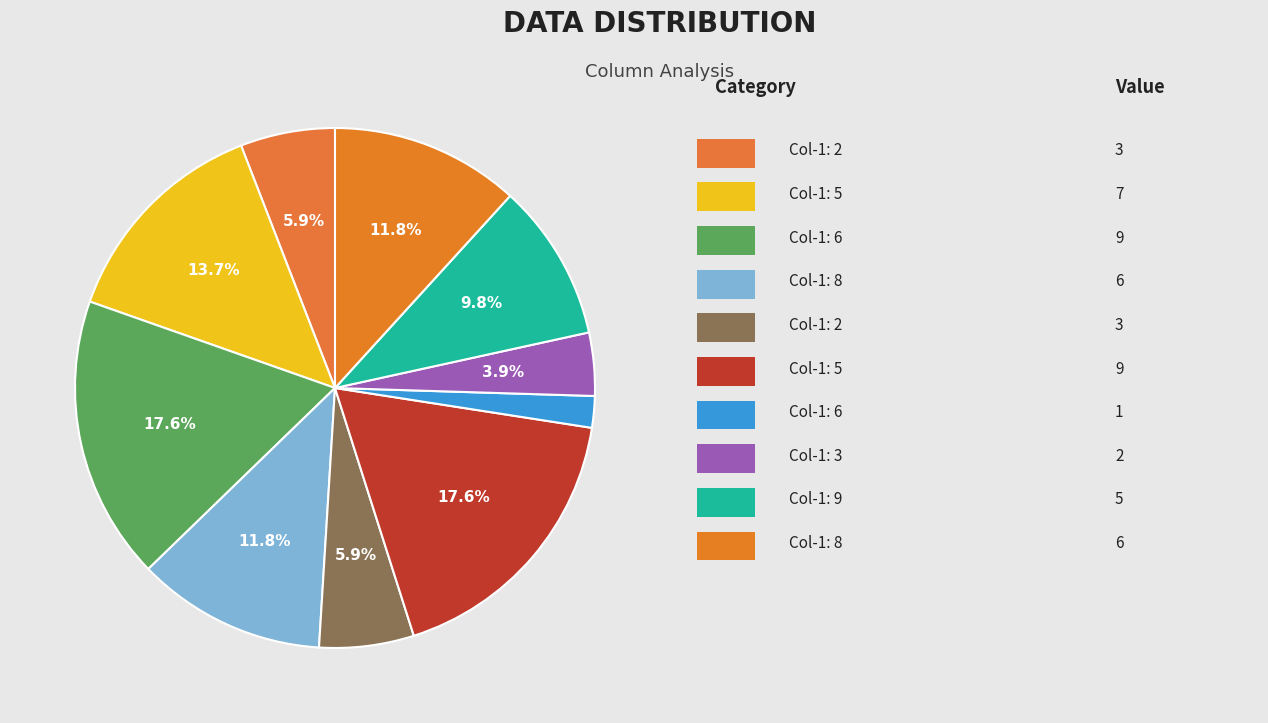

Which slice is the largest?

6